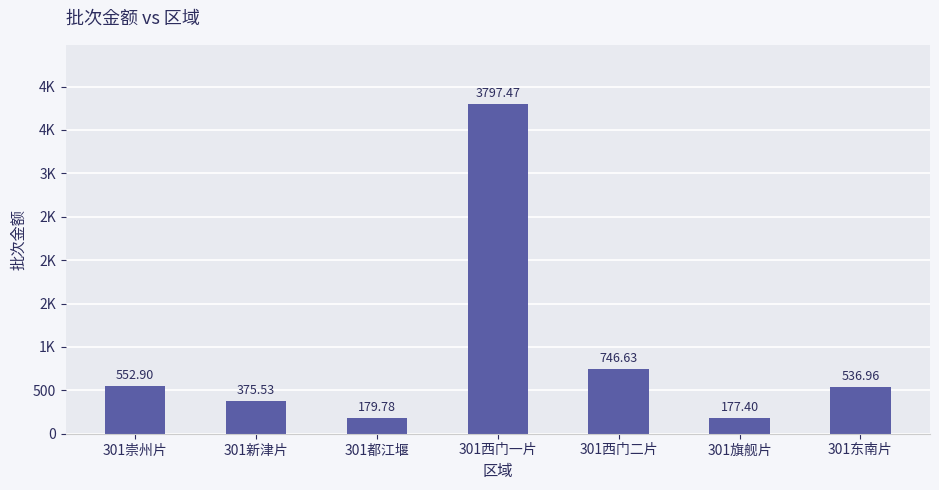

The value at 301西门二片 is 478.6. True or false?

False